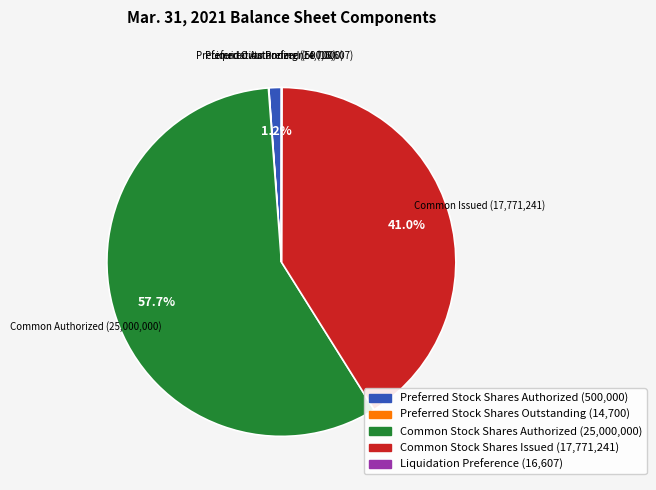

Is there a majority slice in this chart?

Yes